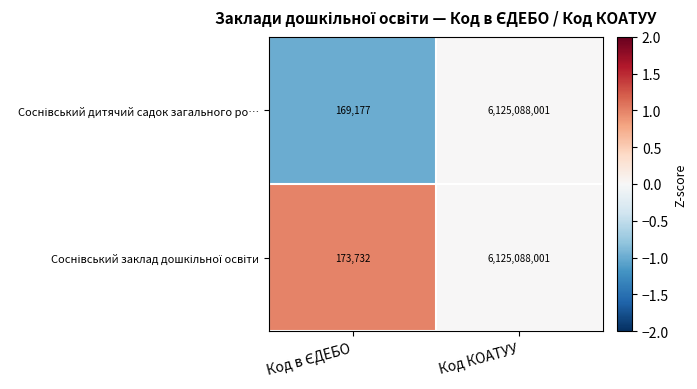

At which category does the chart reach its peak across all series?

Код КОАТУУ